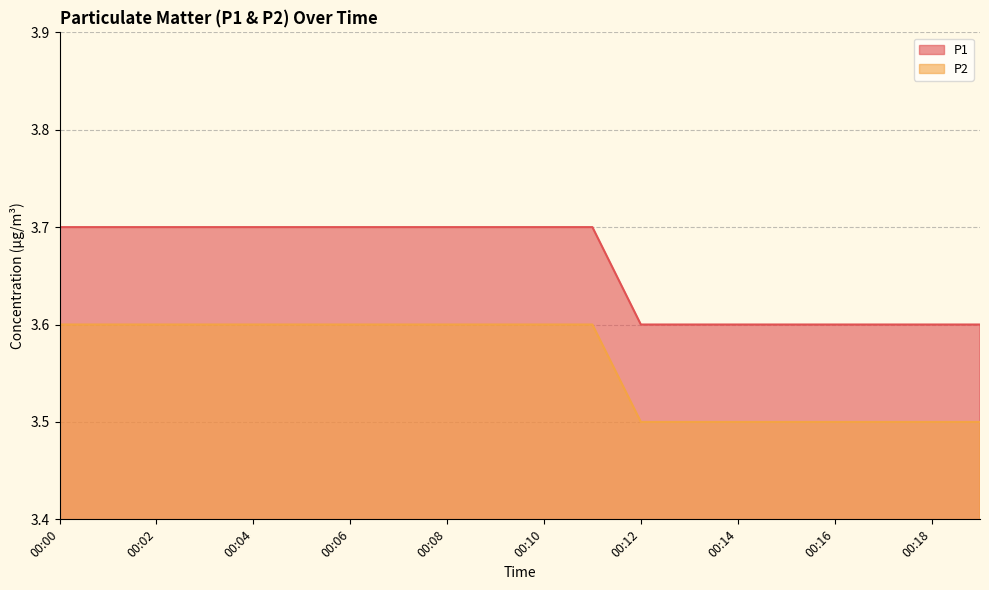

True or false: P1 has more than 2 interior local peaks.

False